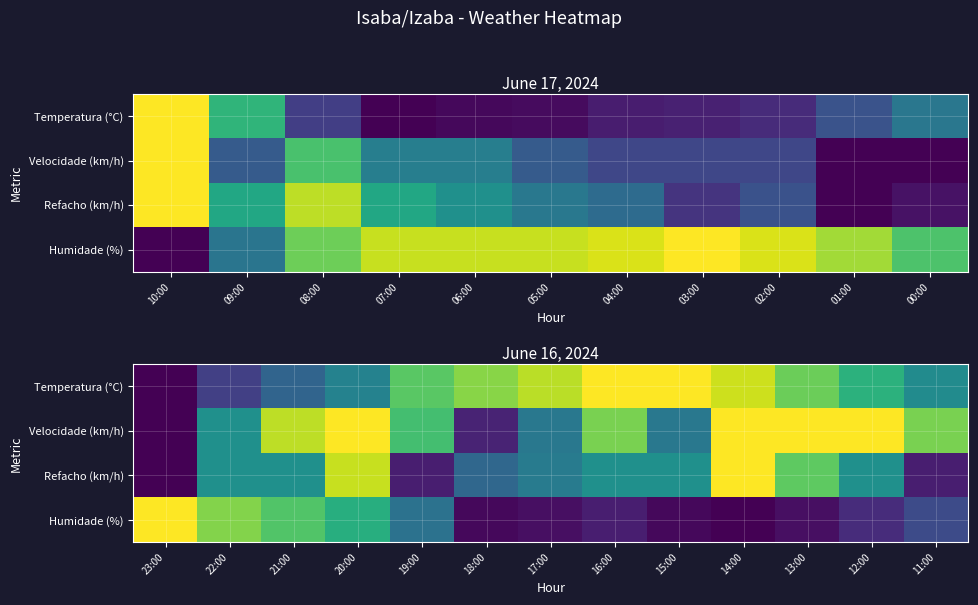

What is the approximate value of Refacho (km/h) at 14:00?

1.0